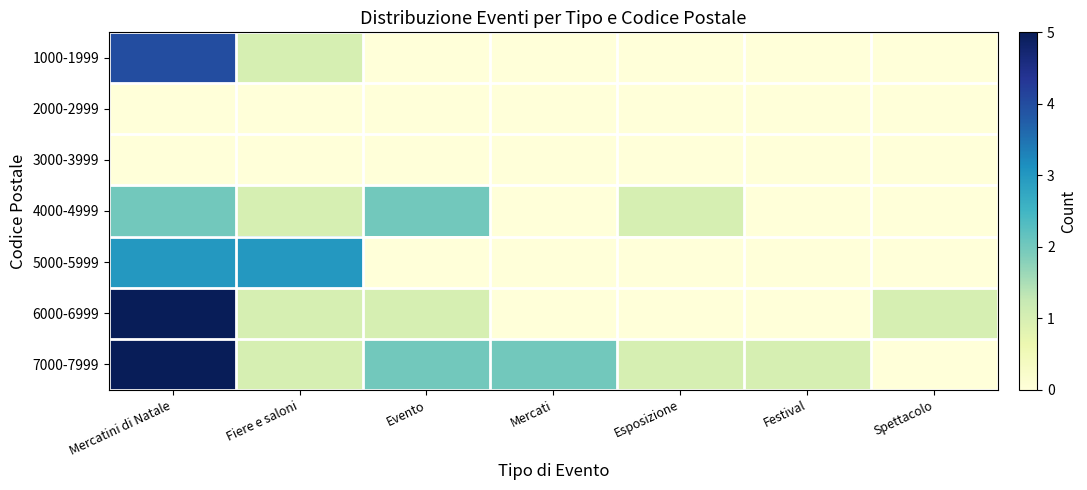

At which category is the sum across all series the highest?

Mercatini di Natale